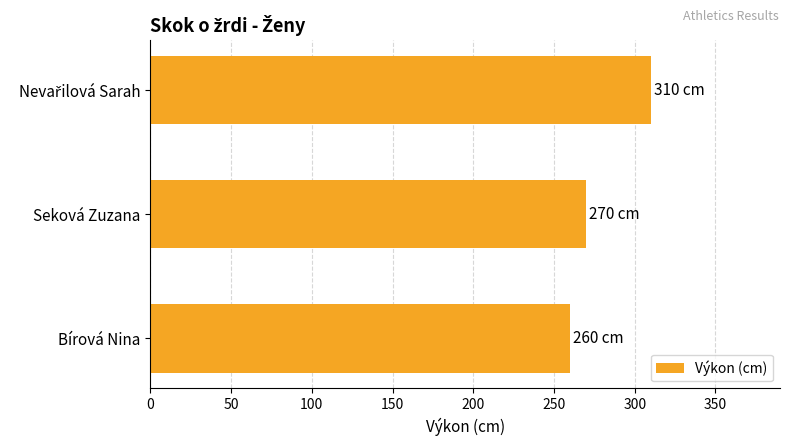

Reading bottom to top, what are all the values shown in this chart?

260	270	310